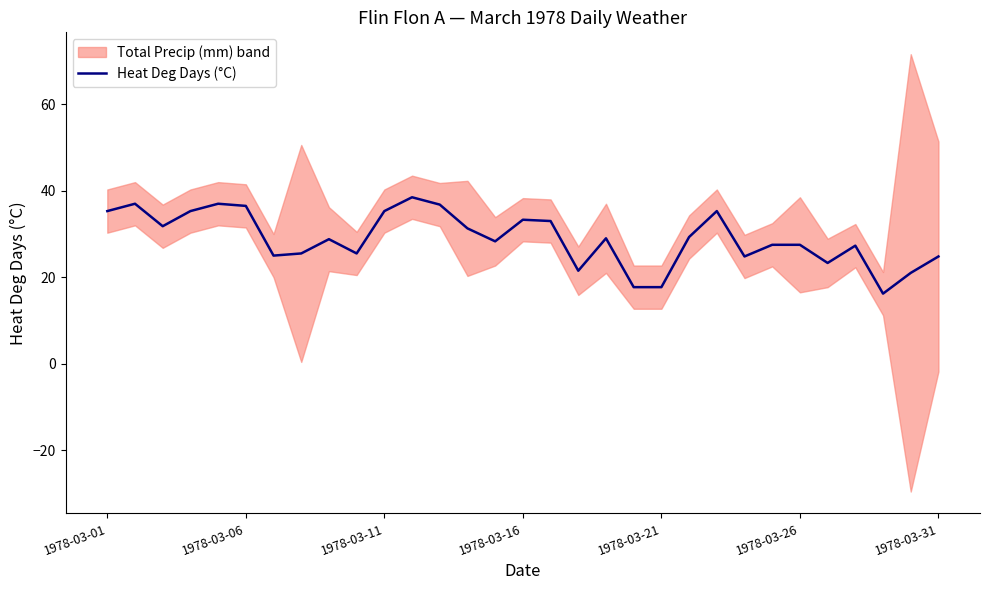

How many points are lower than both their immediate neighbors (excluding endpoints)?

8